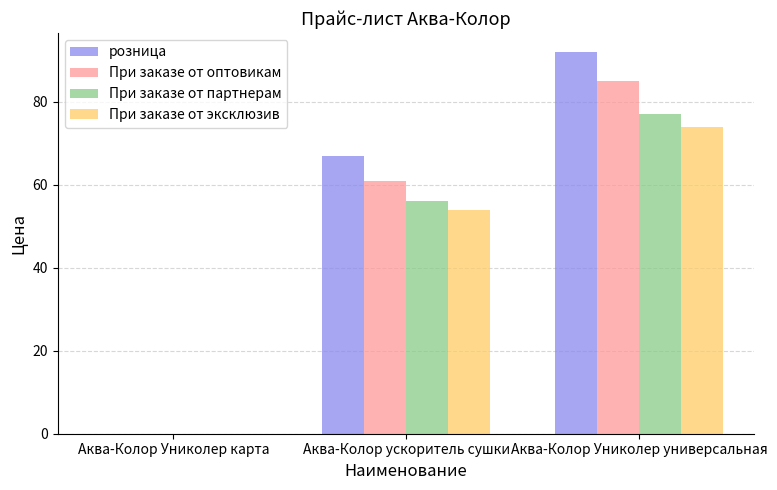

What are all the series names shown in the legend?

розница, При заказе от оптовикам, При заказе от партнерам, При заказе от эксклюзив